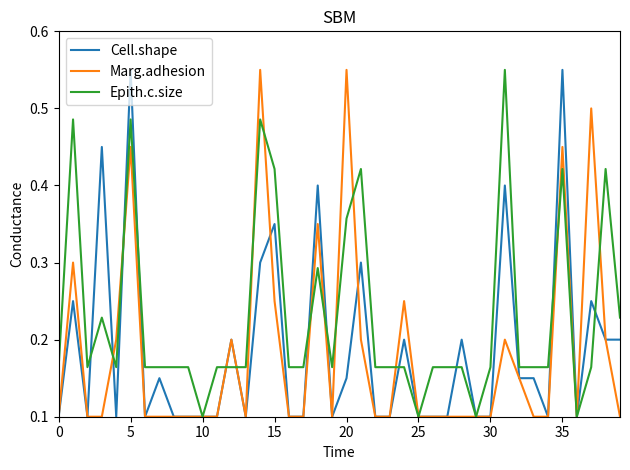

Which series has the largest total across all categories?

Epith.c.size